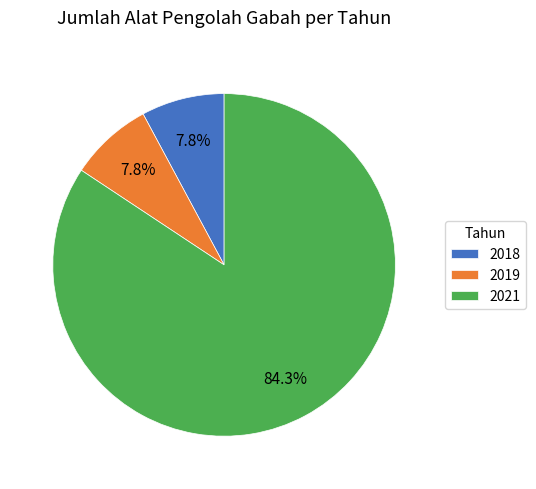

What portion of the pie excludes 2019?

92.2%